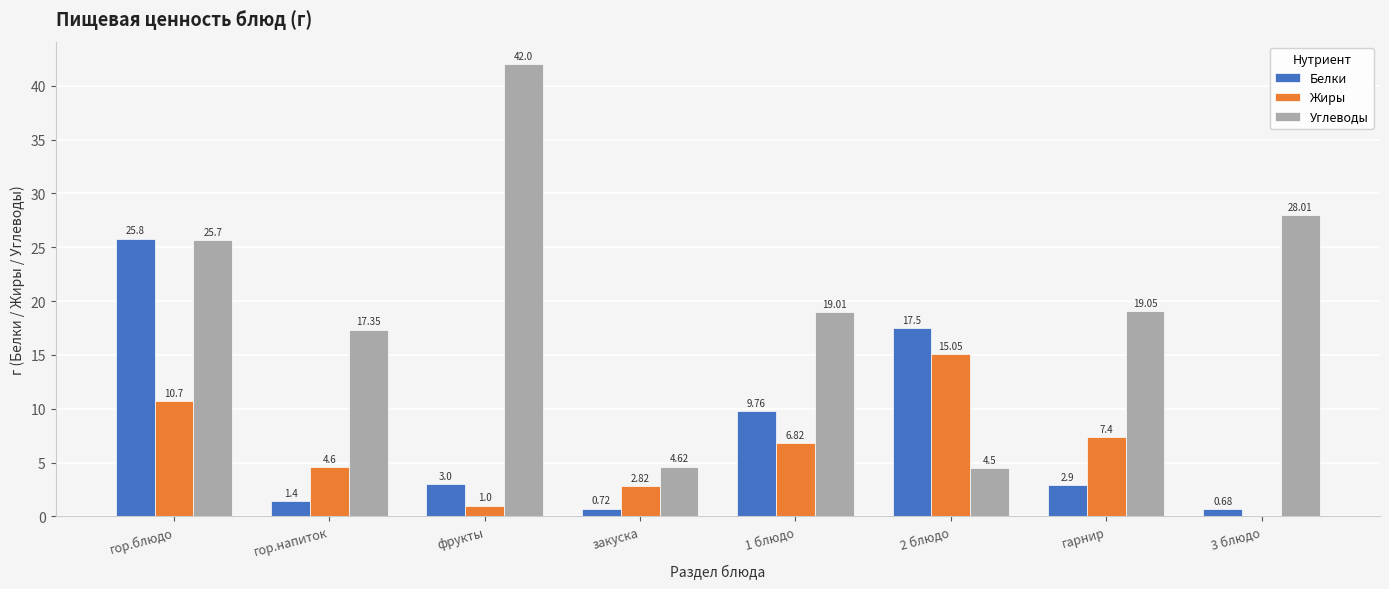

Where is Жиры nearest to the value 7?

1 блюдо